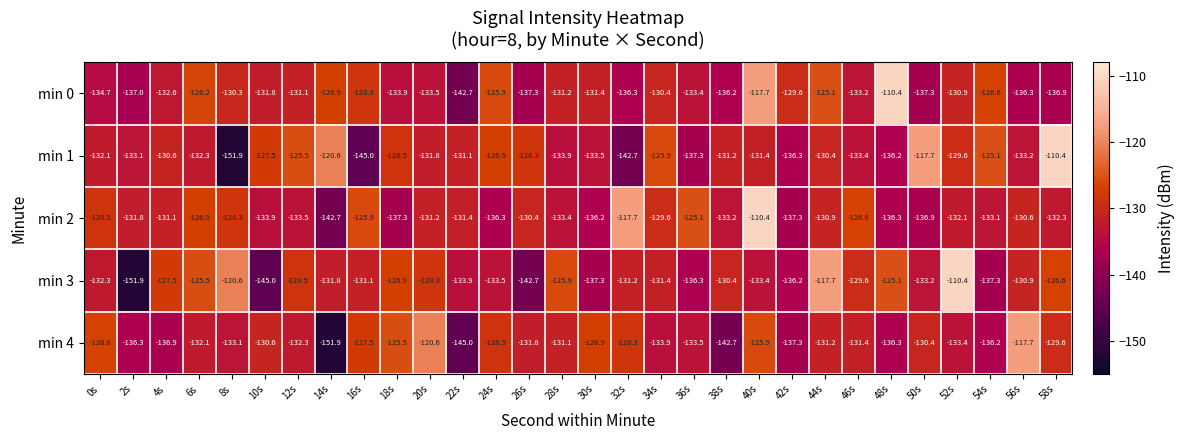

Which series changed the most between 8s and 24s?

min 1